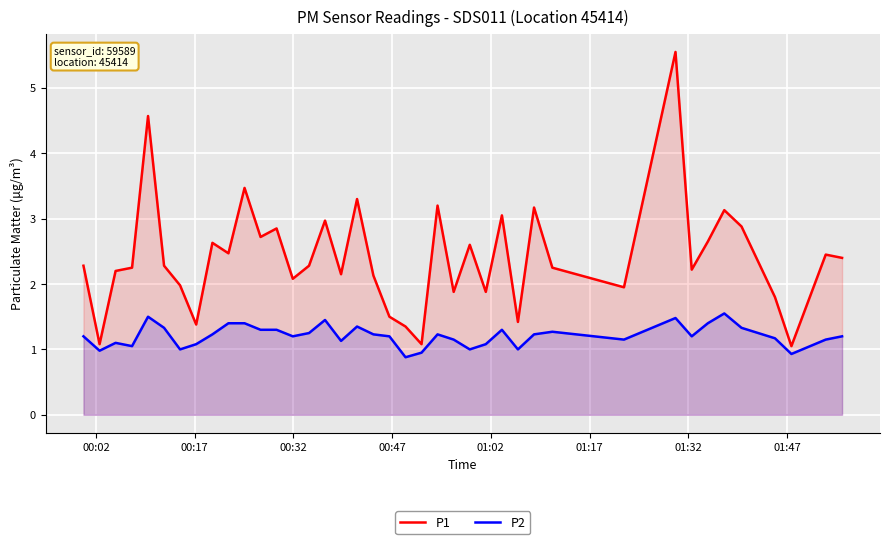

What is the sum of all P2 values?

48.3